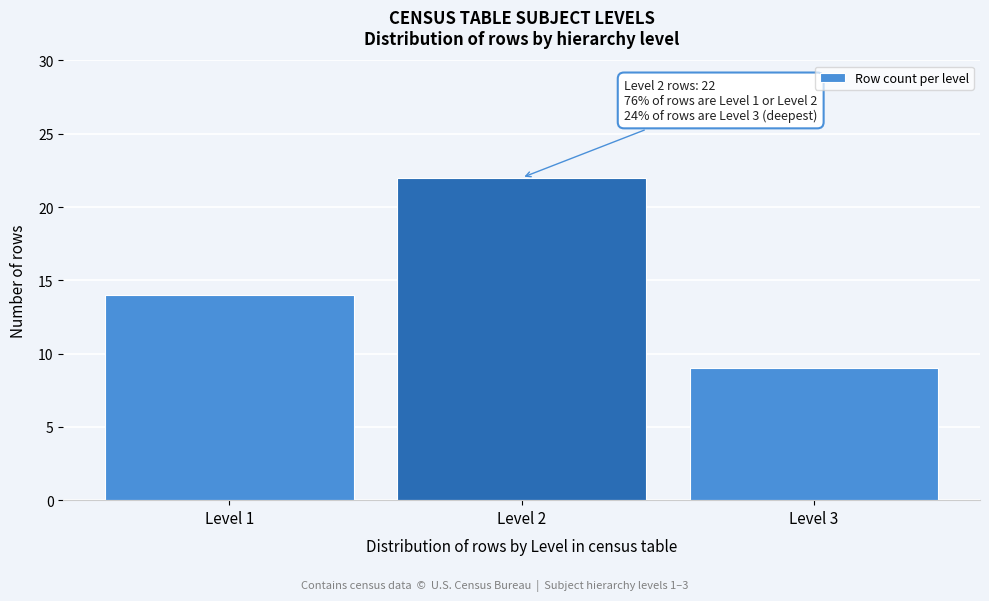

Reading left to right, list all the values displayed in this chart.

Level 1=14	Level 2=22	Level 3=9